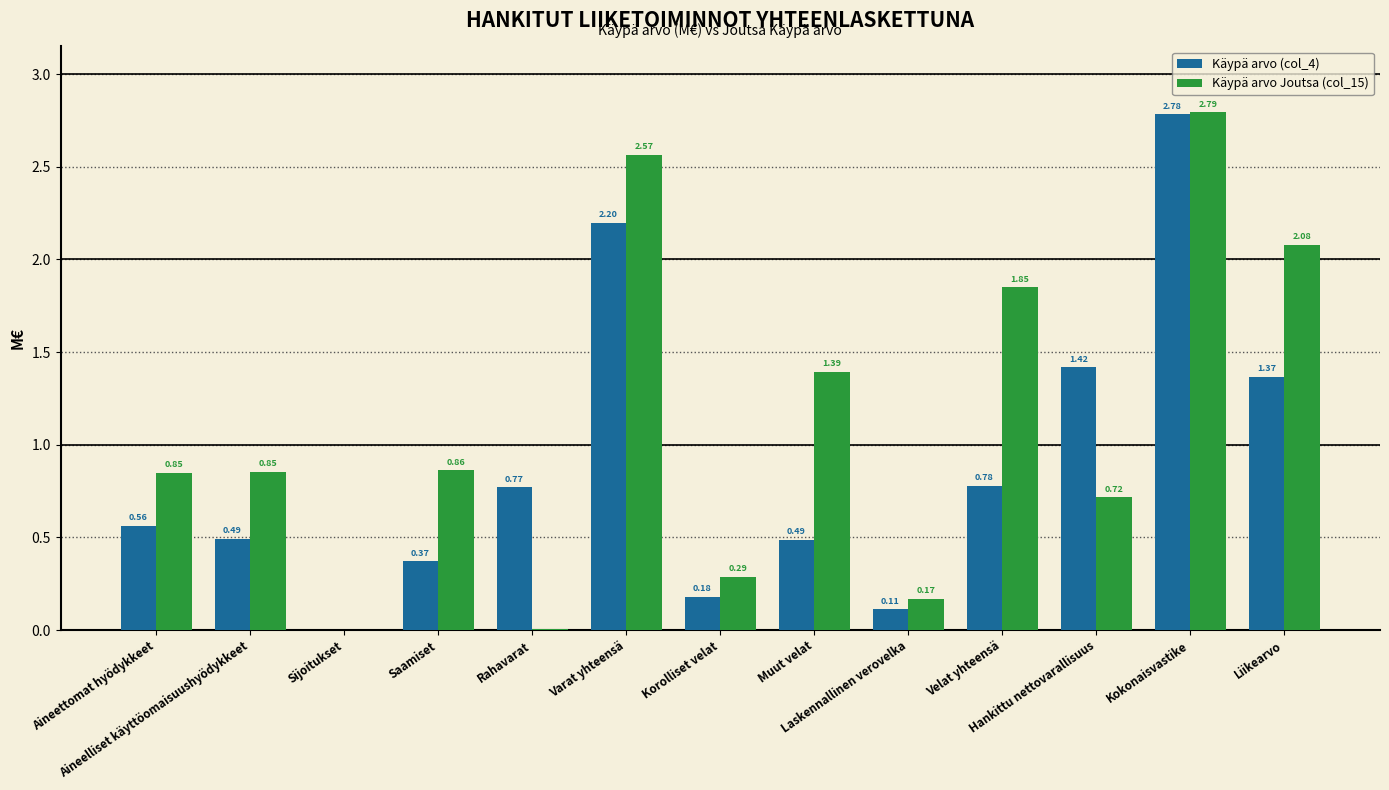

Is the value of Käypä arvo (col_4) at Liikearvo greater than the value of Käypä arvo Joutsa (col_15) at Aineettomat hyödykkeet?

Yes